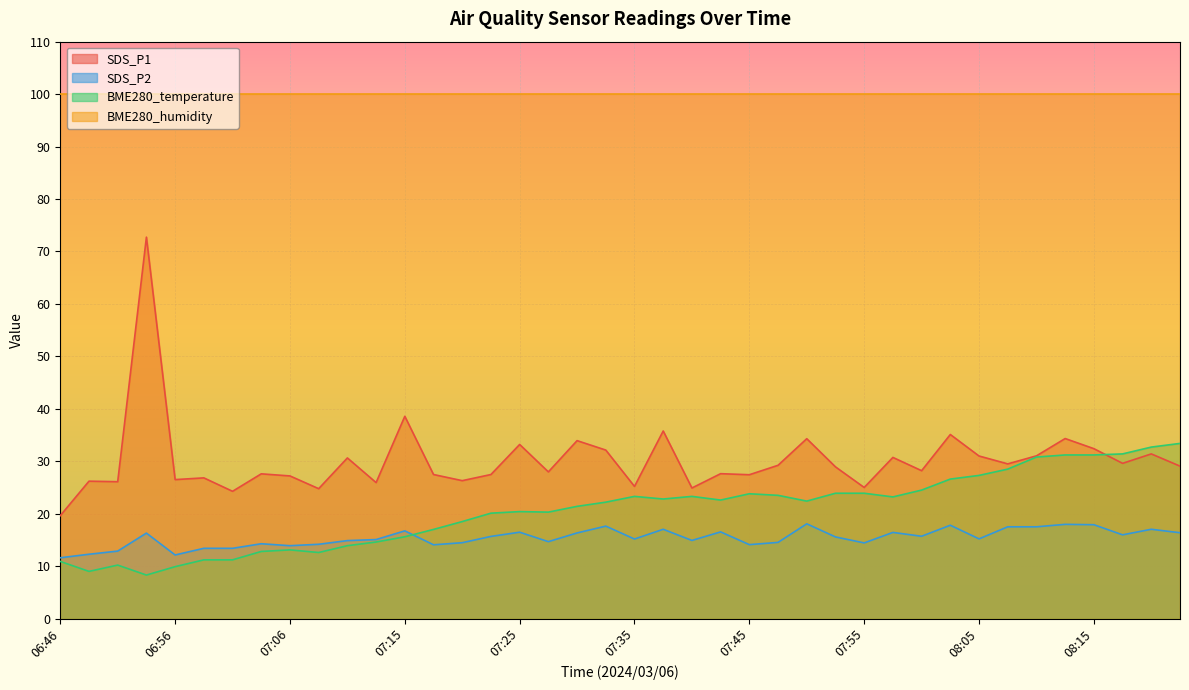

What position from the left is 08:00?

31